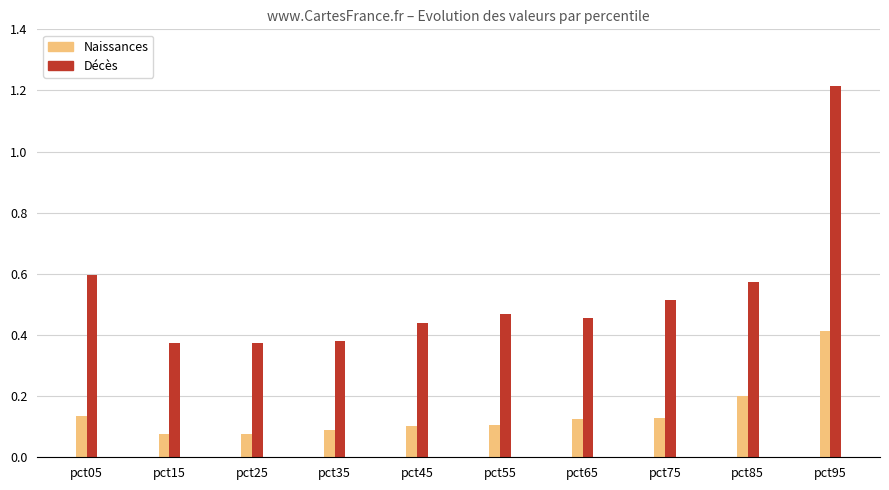

What is the spread (max minus min) of values at pct15?

0.3